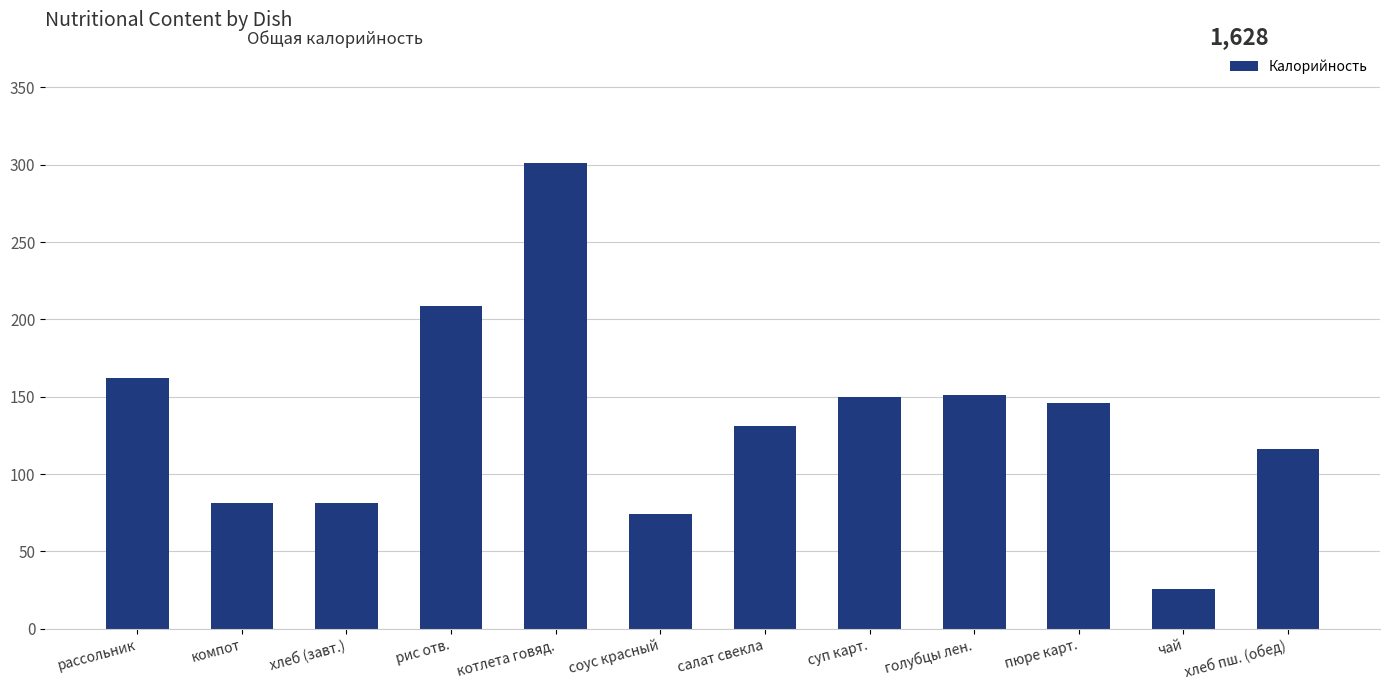

What is the difference between the maximum and minimum values?

275